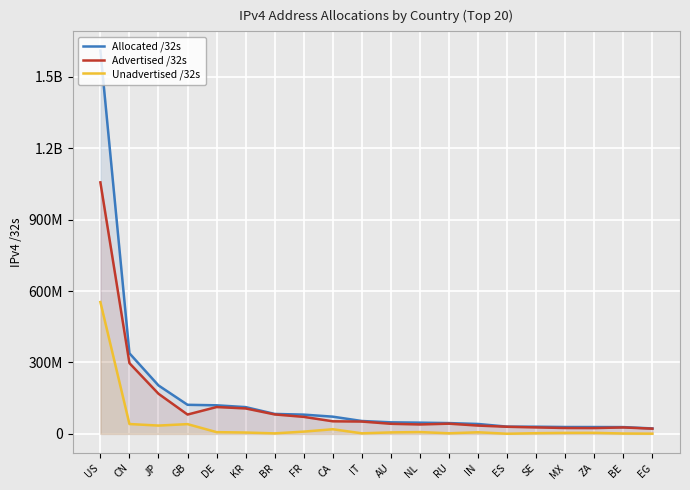

What is the label of the 17th point from the left?

MX